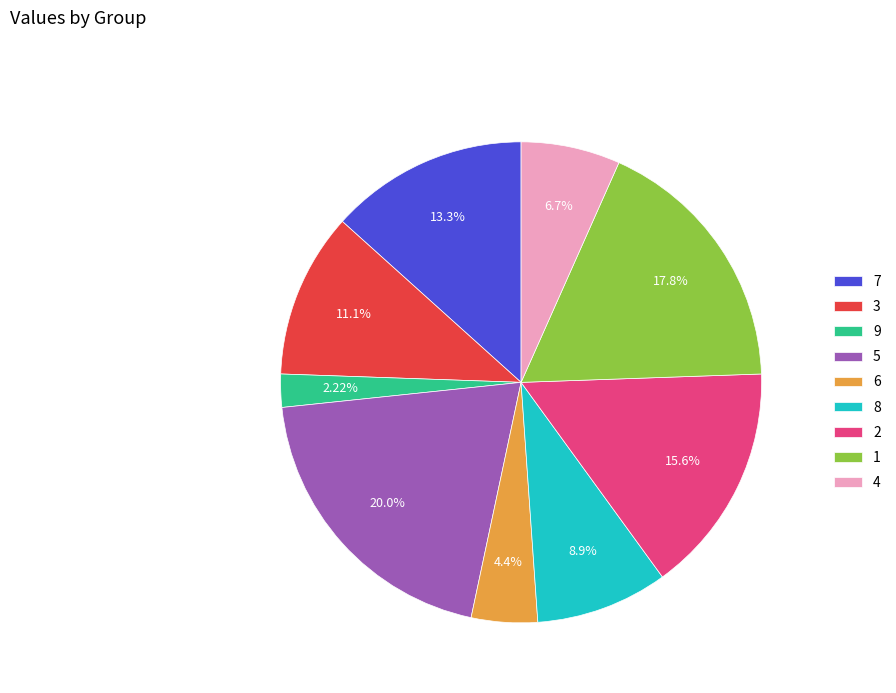

Between 2 and 1, which is larger?

1